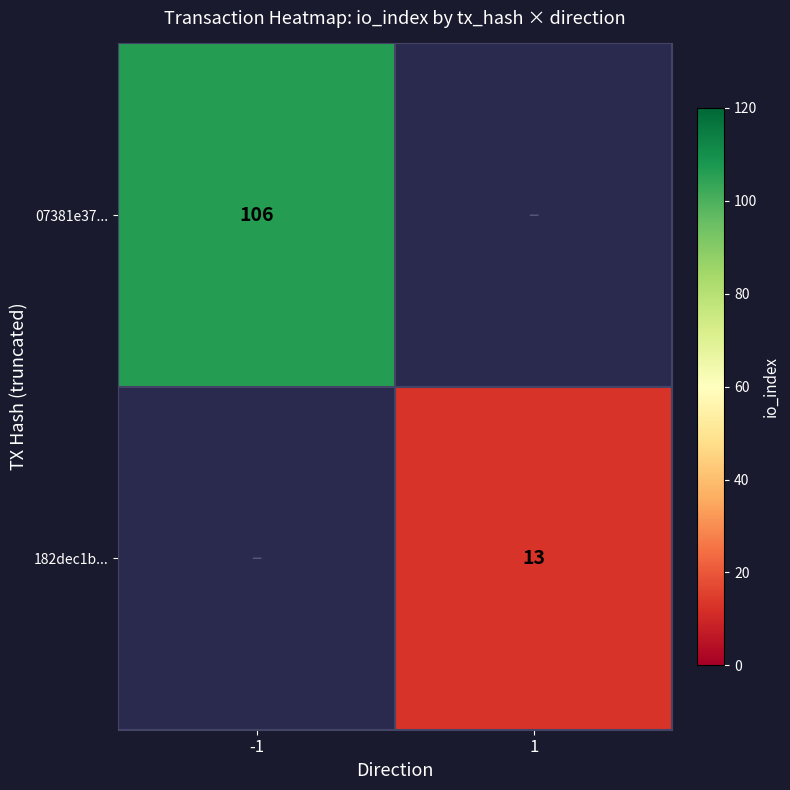

Is it true that 07381e37... equals 106 at -1?

True